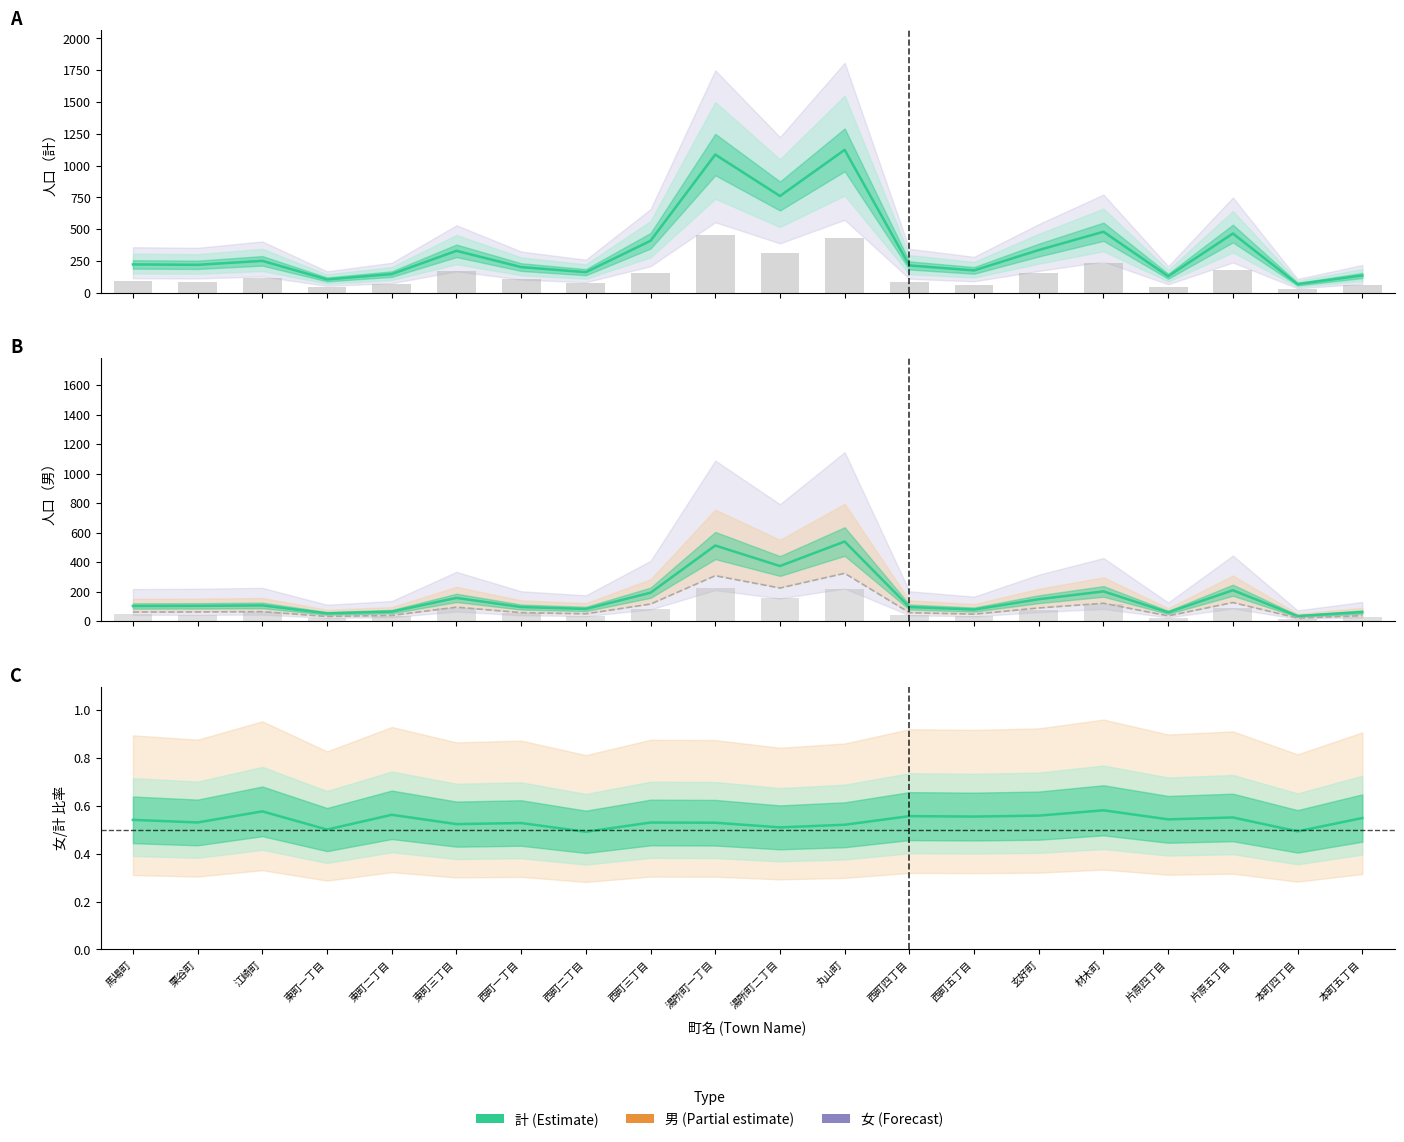

What is the average value of the 計 (Total) series?

350.4